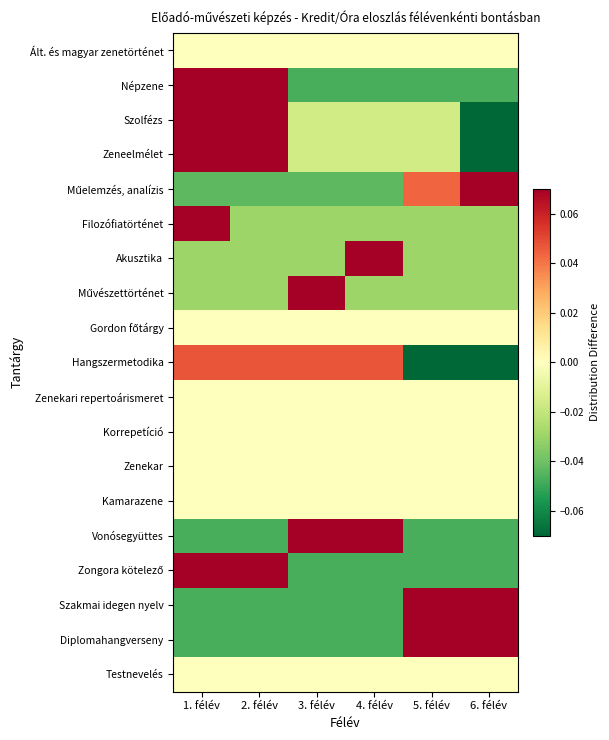

Which series has the largest total across all categories?

Hangszermetodika